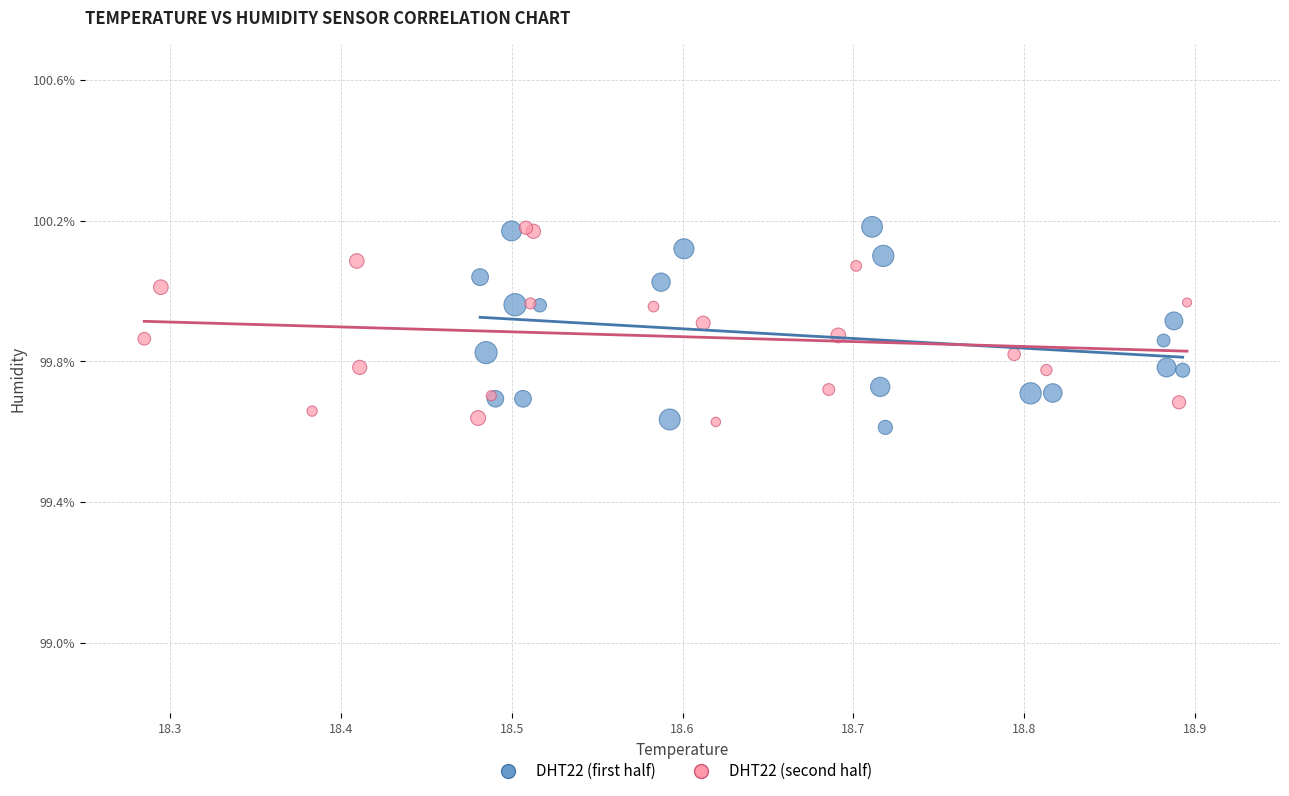

What are all the series names shown in the legend?

DHT22 (first half), DHT22 (second half)